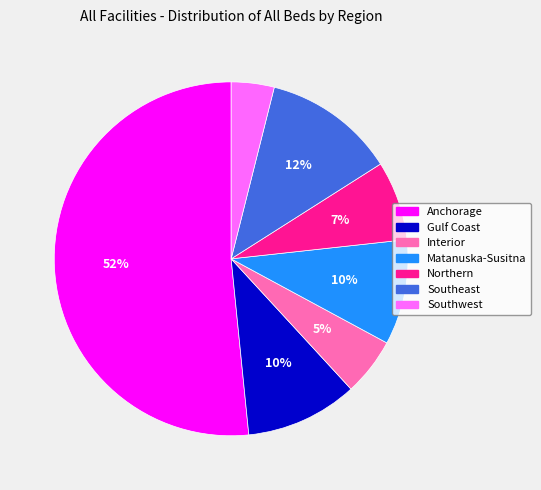

Which category accounts for the majority?

Anchorage